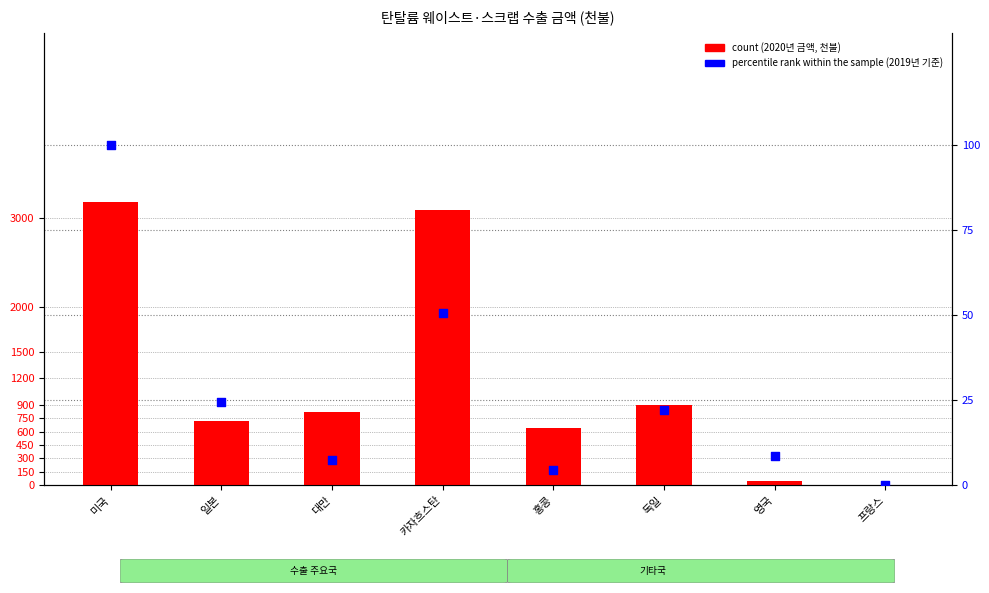

Which series has the widest spread of Y values?

count